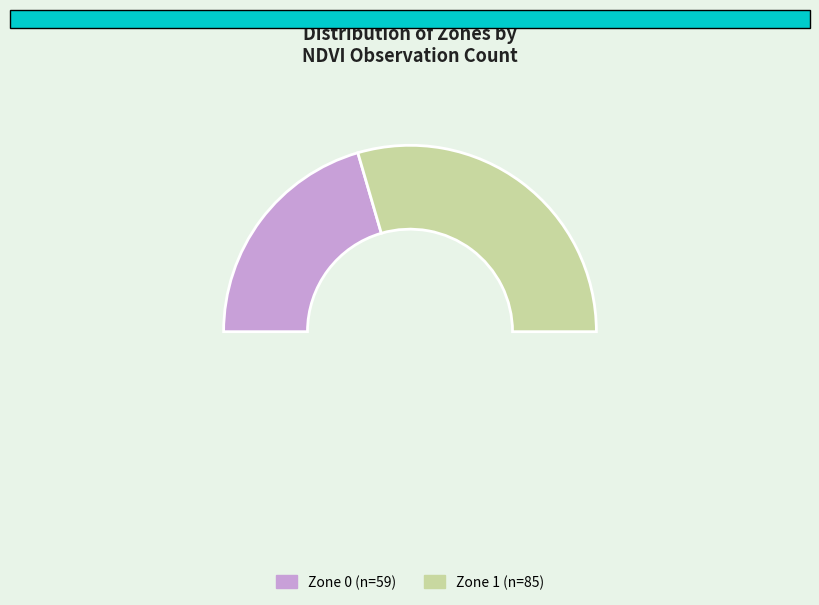

To the nearest percent, what is the difference between the Zone 1 and Zone 0 slice percentages?

18%